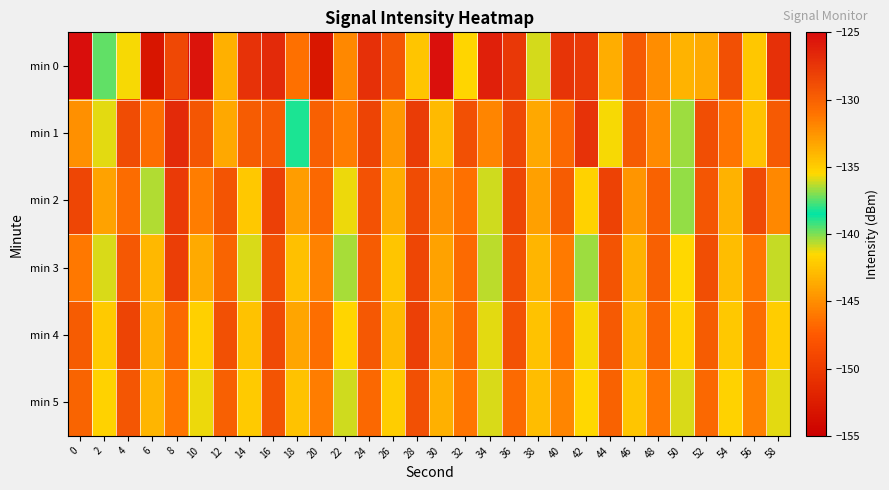

Which has a higher value, 24 or 56?

24